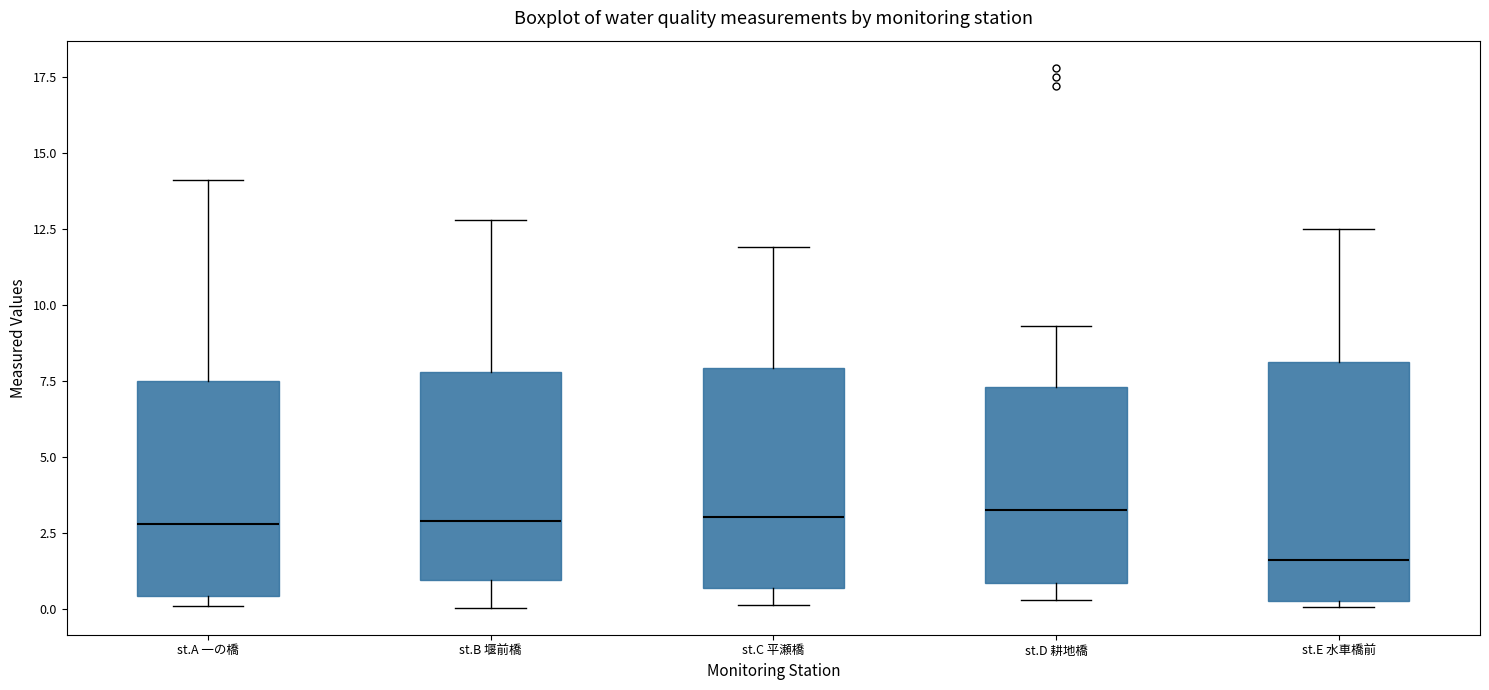

Reading left to right, read every box against the y-axis: the position of its median line, the range the box covers, and the ends of its whiskers. The values are not printed on the chart, so give them approximately, as read against the axis.

st.A 一の橋: median 3.0, box 0.5 to 7.5, whiskers 0.0 to 14.0
st.B 堰前橋: median 3.0, box 1.0 to 8.0, whiskers 0.0 to 13.0
st.C 平瀬橋: median 3.0, box 0.5 to 8.0, whiskers 0.0 to 12.0
st.D 耕地橋: median 3.5, box 1.0 to 7.5, whiskers 0.5 to 9.5
st.E 水車橋前: median 1.5, box 0.5 to 8.0, whiskers 0.0 to 12.5